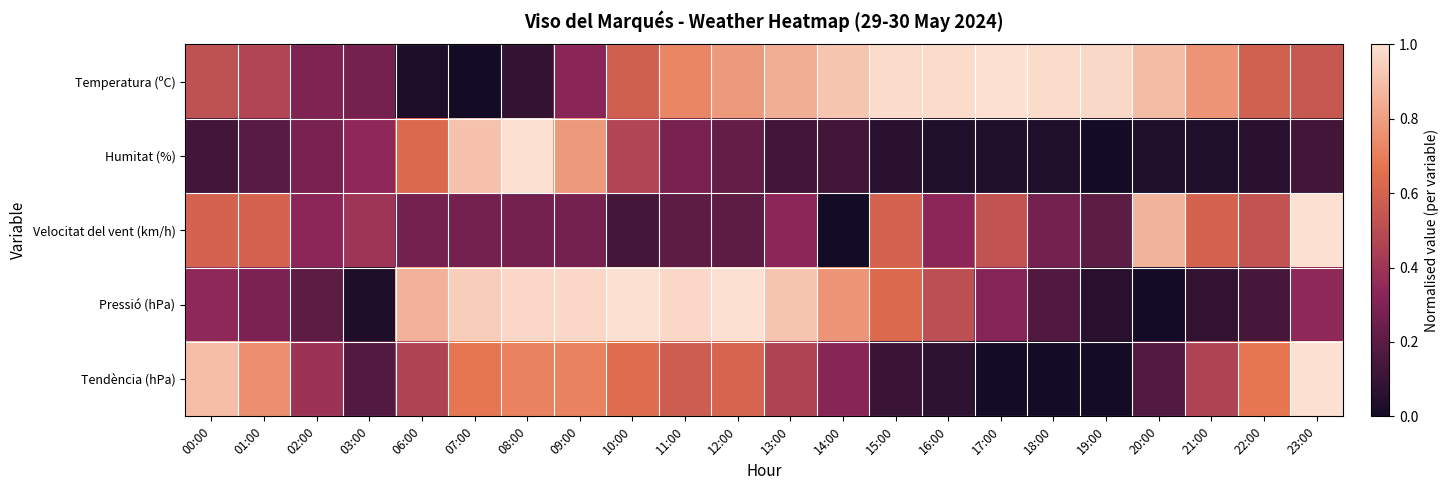

List the series in order of their peak value, lowest first.

Temperatura (ºC), Humitat (%), Velocitat del vent (km/h), Pressió (hPa), Tendència (hPa)